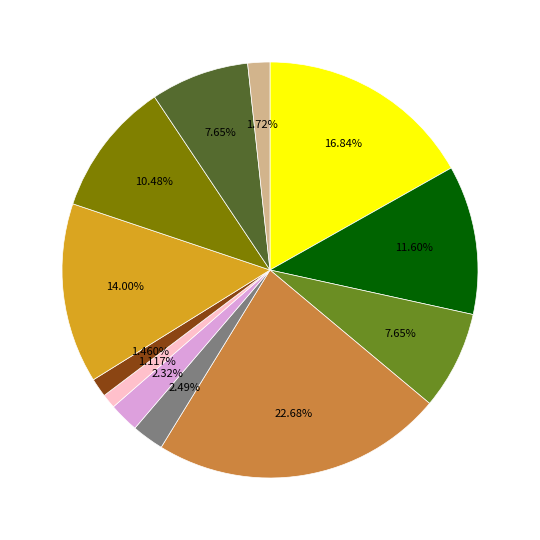

Is there any slice that represents more than half of the pie?

No